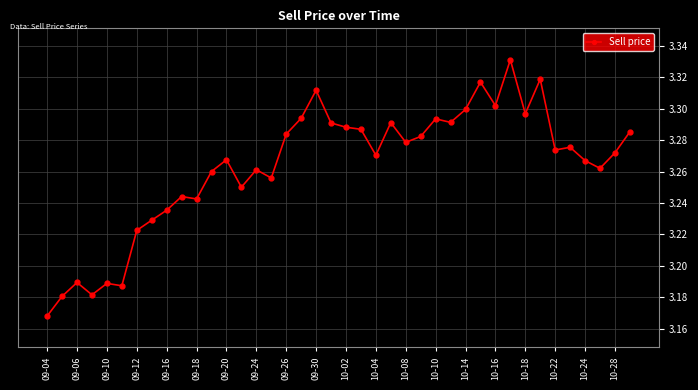

True or false: there are more than 0 points higher than both neighbors.

True